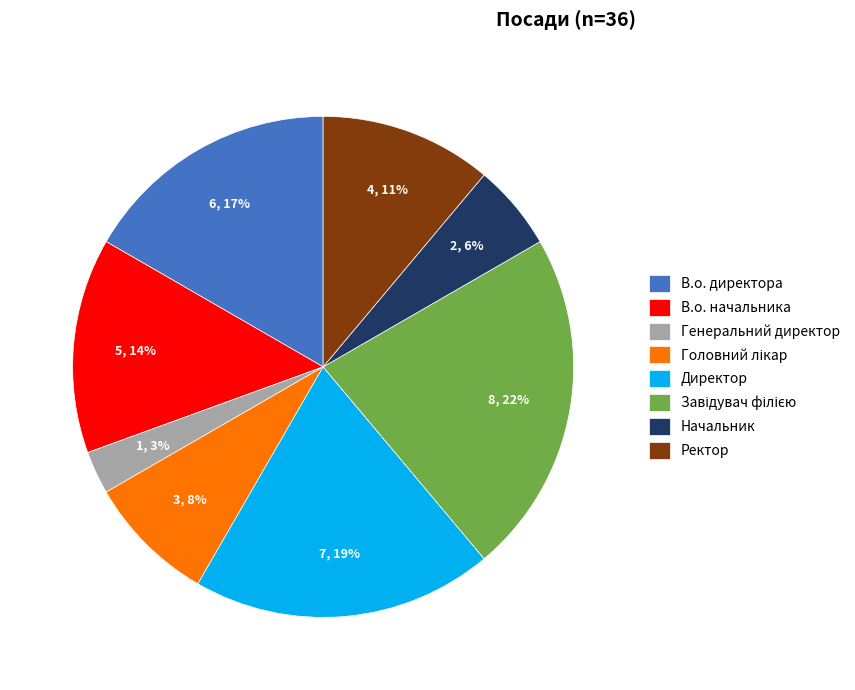

The Генеральний директор slice represents 14% of the pie. True or false?

False